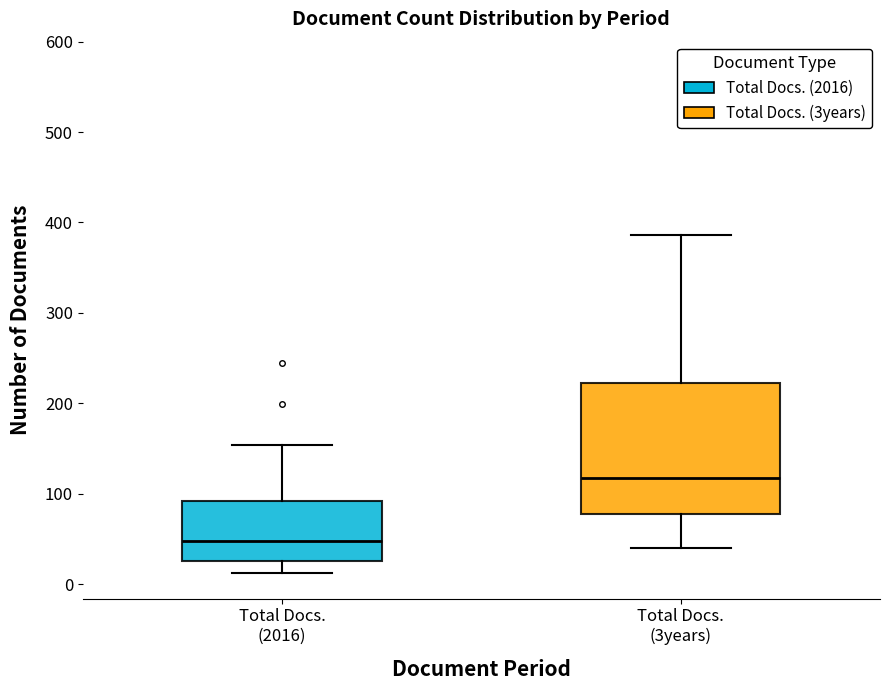

Which box has the highest median line?

Total Docs. (3years)